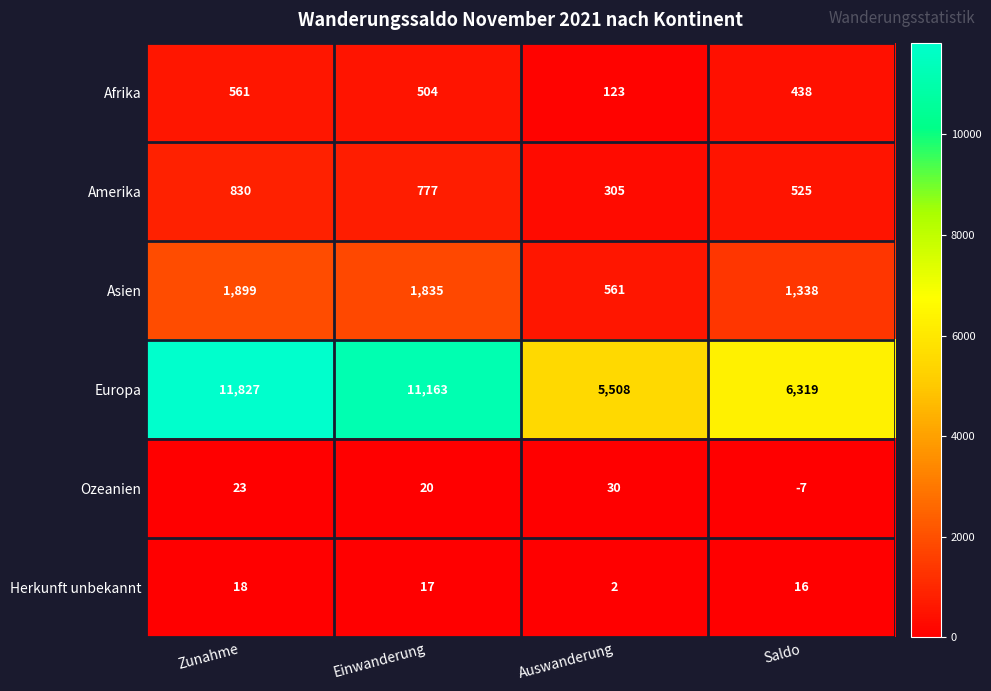

Reading left to right, list all the values displayed in this chart.

Afrika: 561	504	123	438
Amerika: 830	777	305	525
Asien: 1899	1835	561	1338
Europa: 11827	11163	5508	6319
Ozeanien: 23	20	30	-7
Herkunft unbekannt: 18	17	2	16